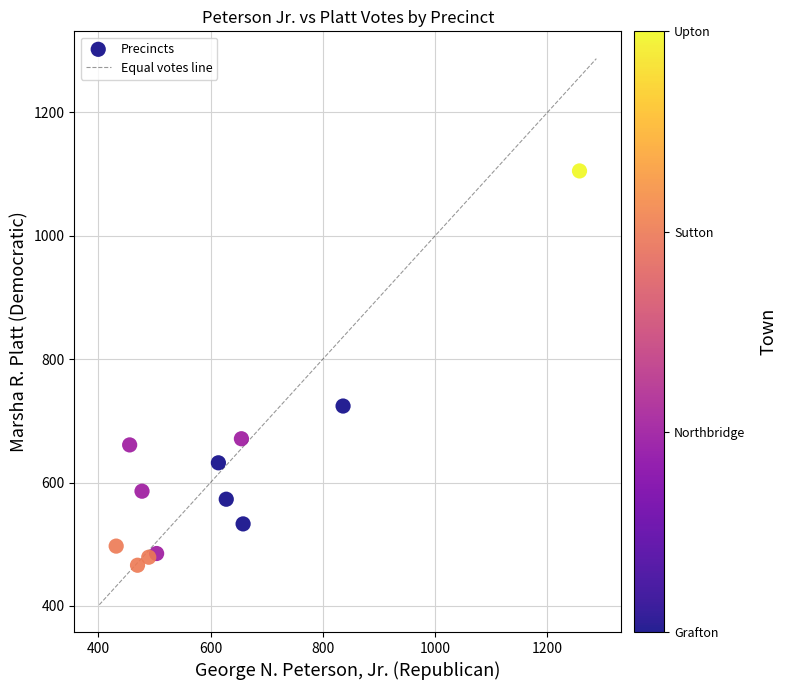

What Y value in the scatter plot is closest to 785?

724